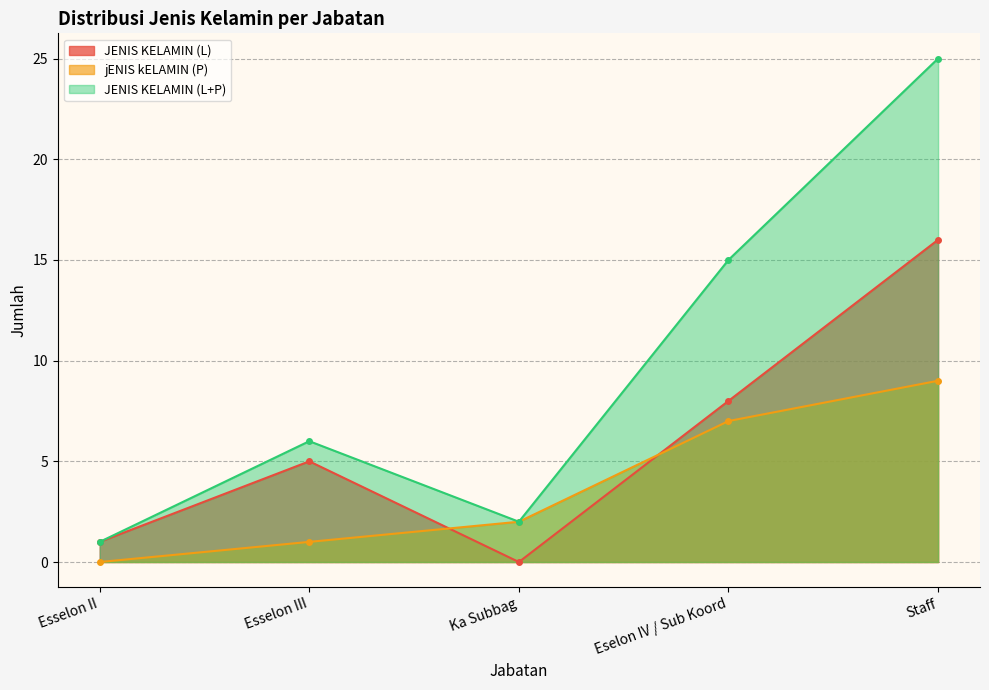

True or false: JENIS KELAMIN (L) and JENIS KELAMIN (L+P) intersect in this chart.

False